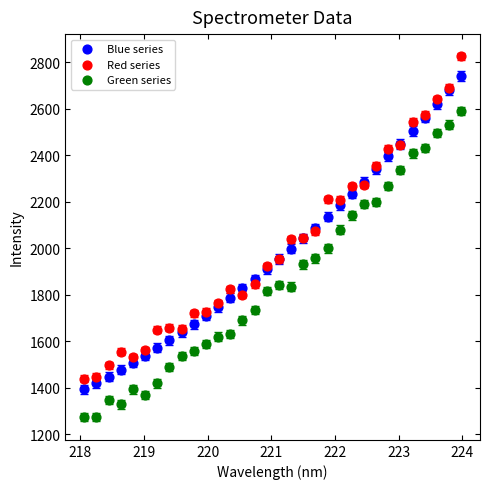

What is the X range (max minus min) for the scatter plot?

5.9